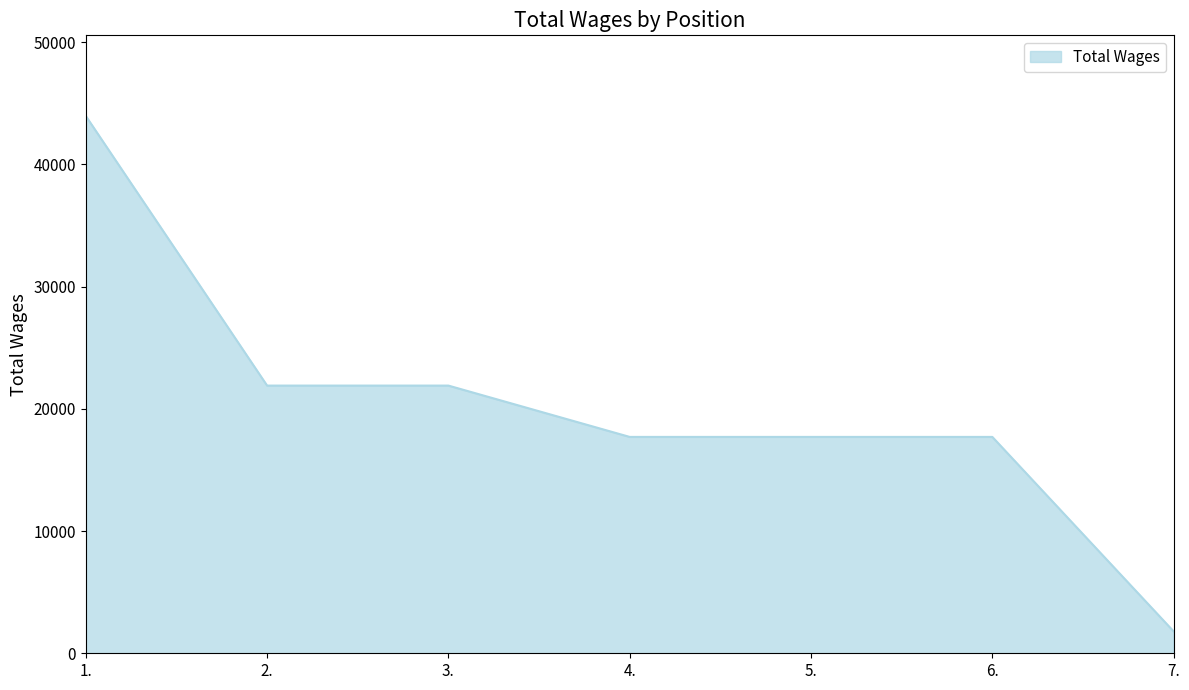

What is the average value?

20384